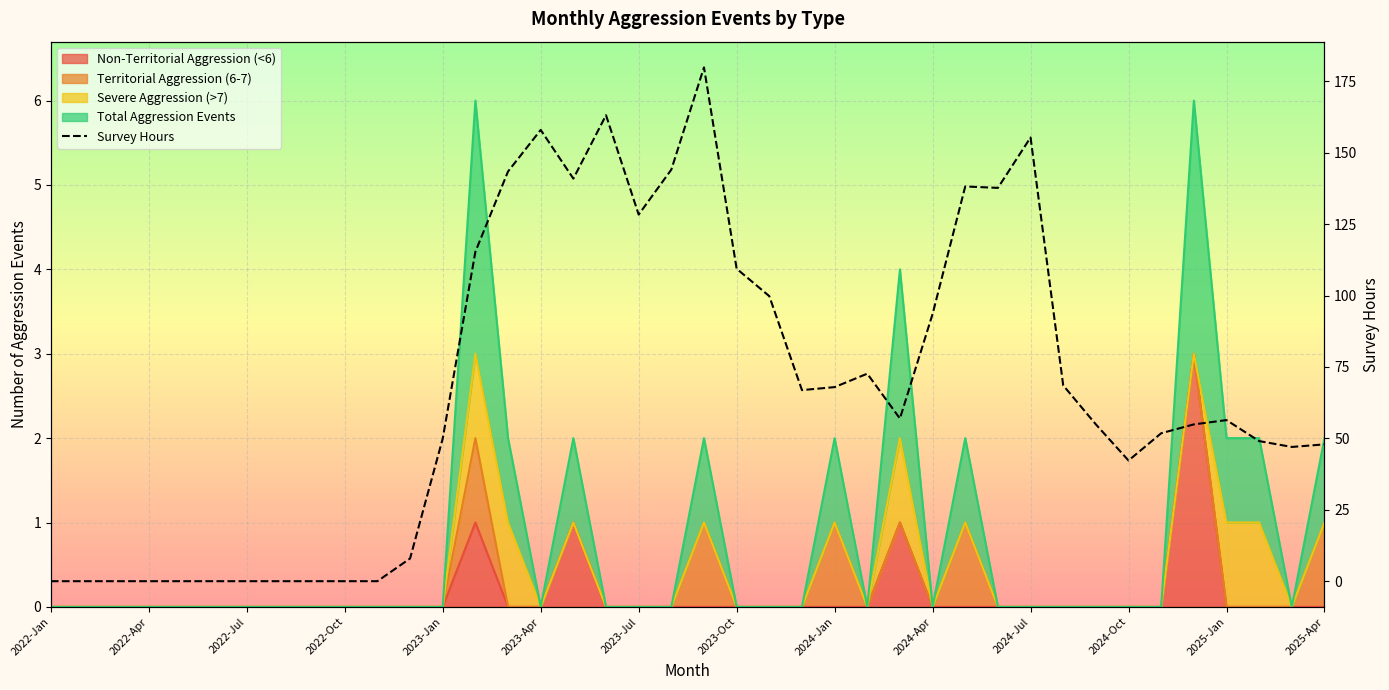

Which has a higher value, 34 or 16?

16